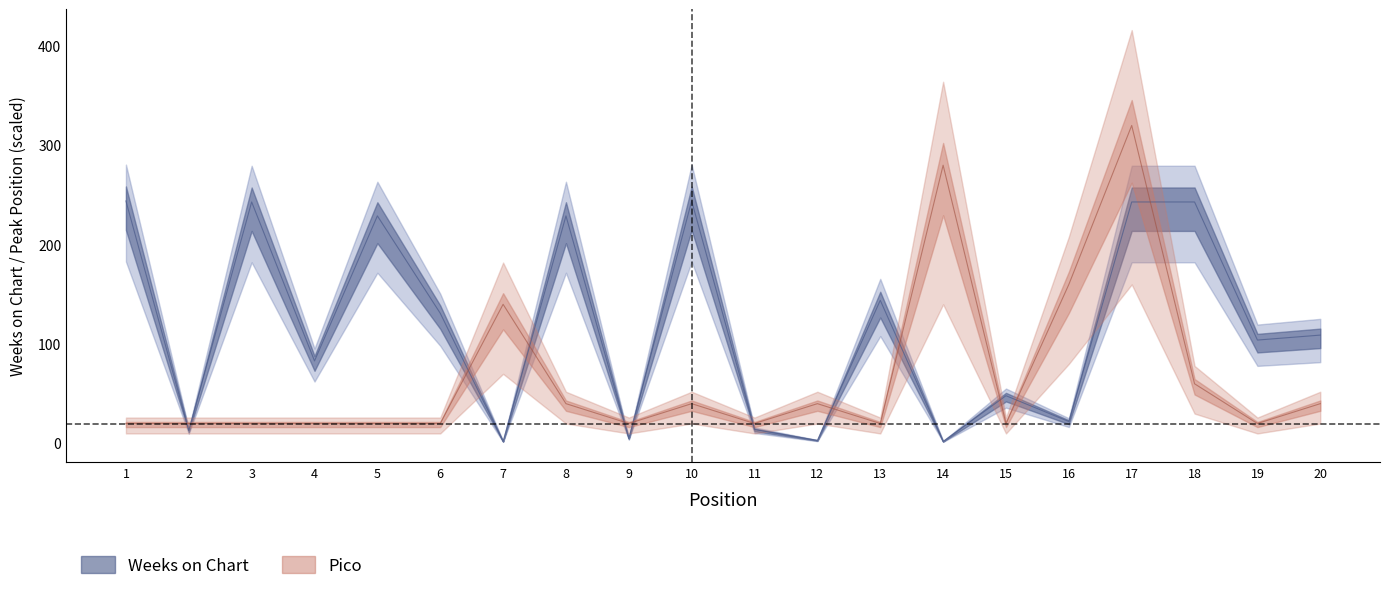

Is it true that Pico equals 140 at 7?

True